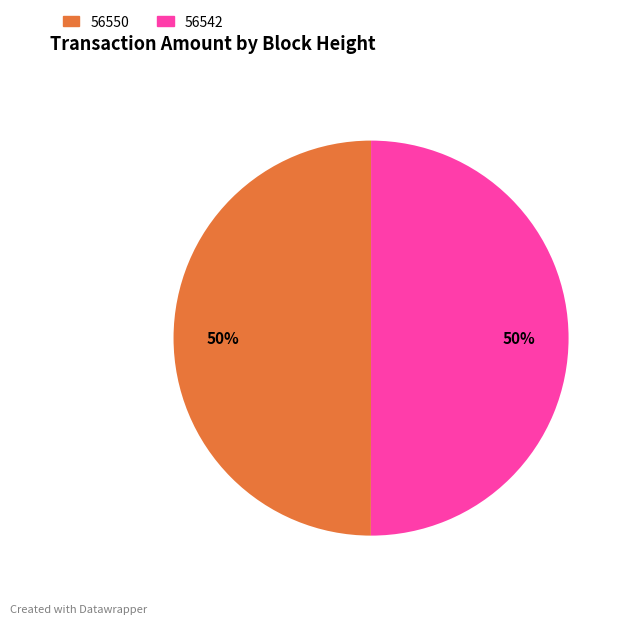

What percentage is the 56550 slice, to the nearest percent?

50%